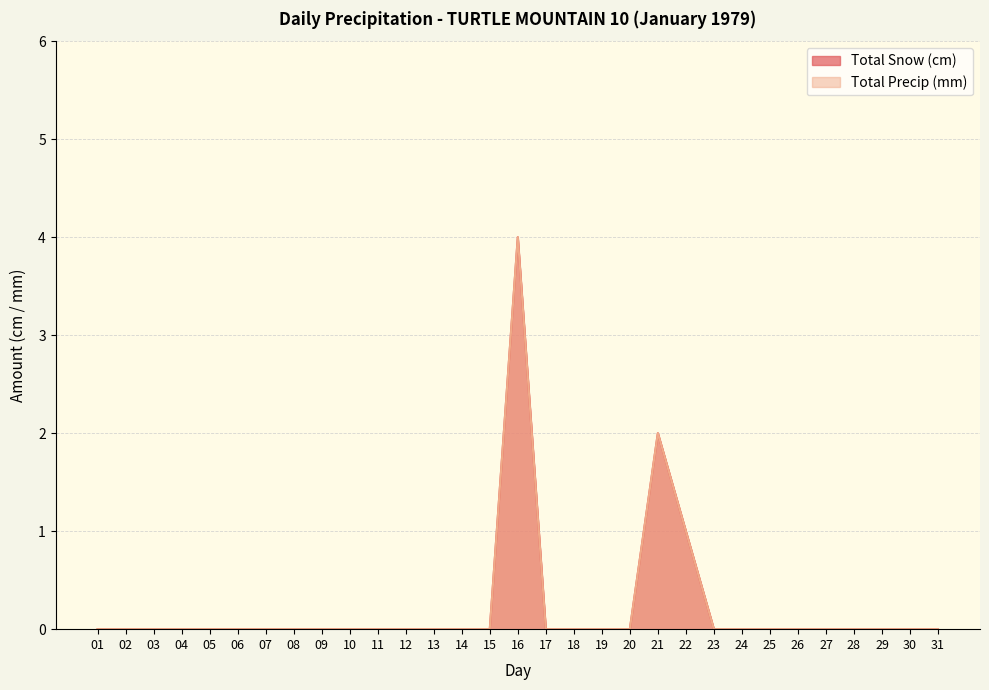

True or false: Total Snow (cm) and Total Precip (mm) cross at least once.

False